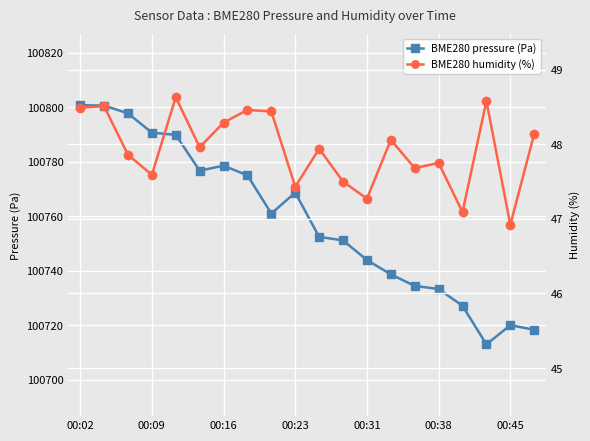

Reading right to left, list all the values displayed in this chart.

BME280 pressure (Pa): 100718.3	100720.0	100713.0	100727.1	100733.3	100734.4	100738.7	100743.9	100751.2	100752.4	100768.7	100761.0	100775.0	100778.6	100776.8	100789.9	100790.7	100797.8	100800.7	100800.8
BME280 humidity (%): 48.1	46.9	48.6	47.1	47.8	47.7	48.1	47.3	47.5	47.9	47.4	48.4	48.5	48.3	48.0	48.6	47.6	47.9	48.5	48.5